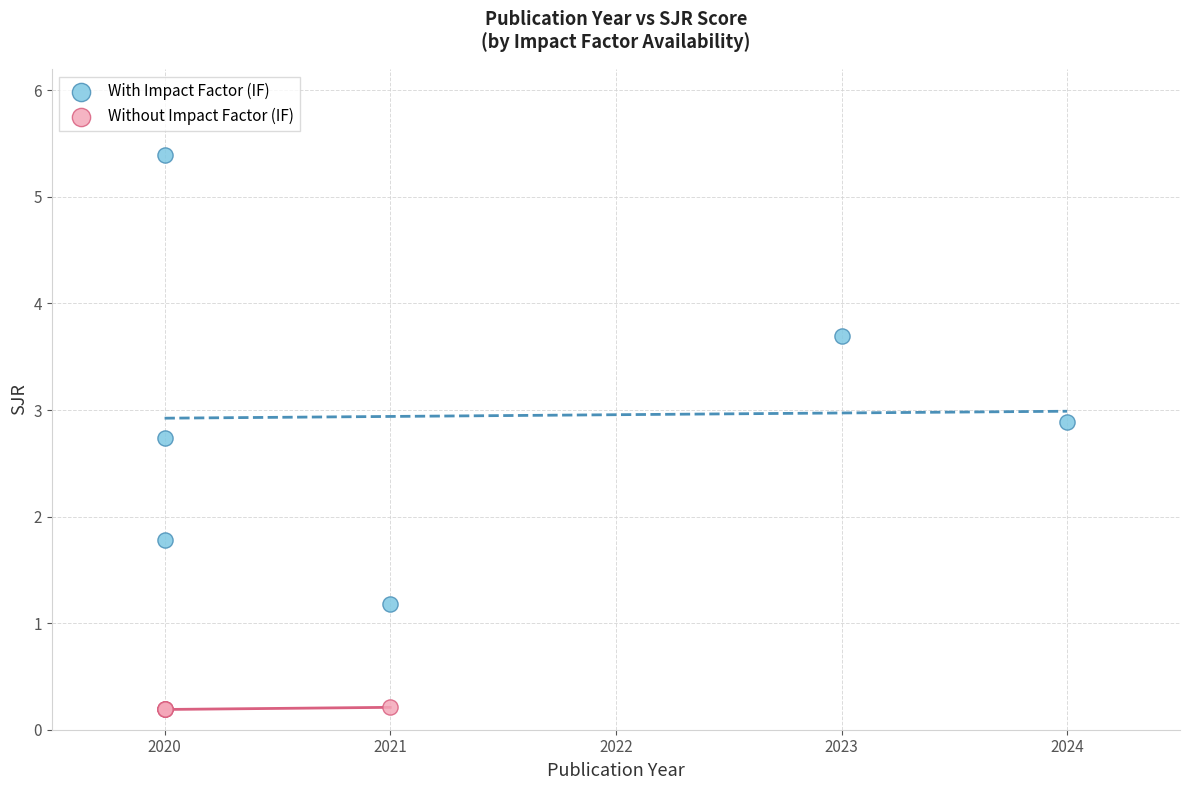

Which series contains the lowest Y value?

Without Impact Factor (IF)